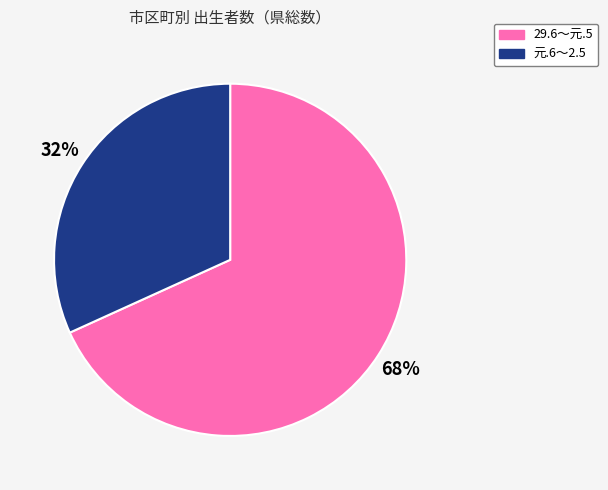

Between 元.6～2.5 and 29.6～元.5, which is larger?

29.6～元.5